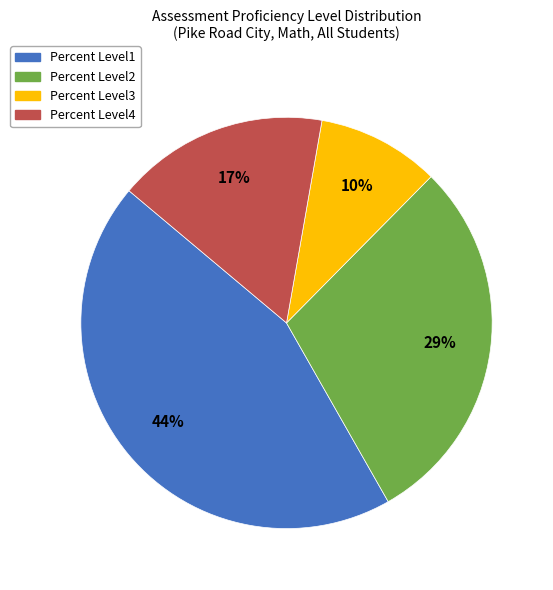

Is it true that Percent Level3 is 10% of the pie?

True